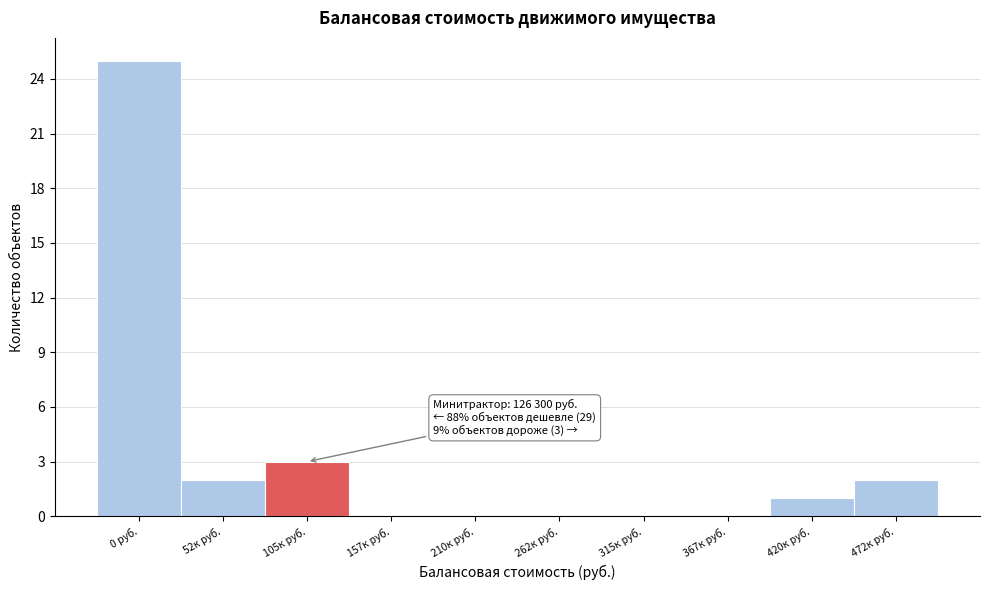

Reading right to left, what are all the values shown in this chart?

472к руб.=2	420к руб.=1	367к руб.=0	315к руб.=0	262к руб.=0	210к руб.=0	157к руб.=0	105к руб.=3	52к руб.=2	0 руб.=25